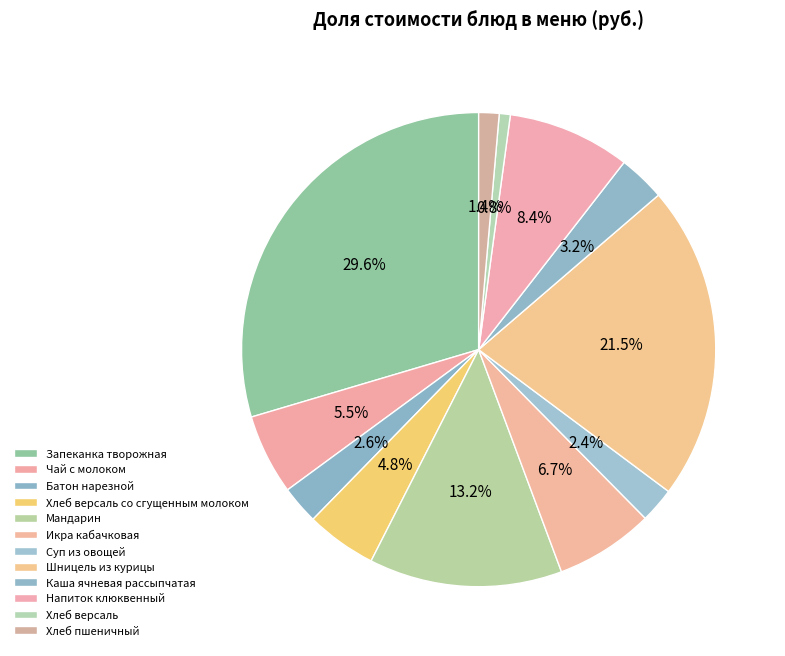

How many segments does this pie chart have?

12